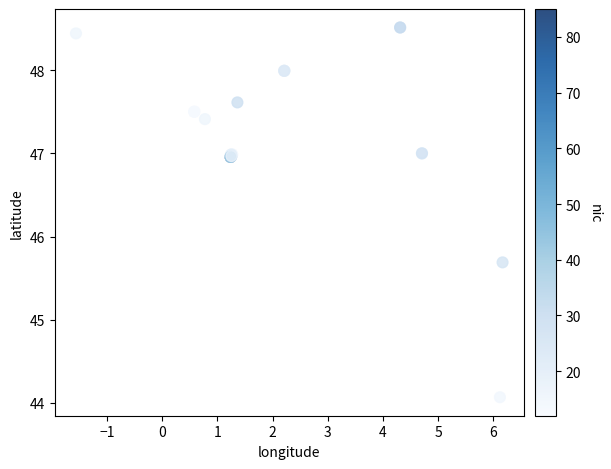

What Y value in the scatter plot is closest to 46?

45.7